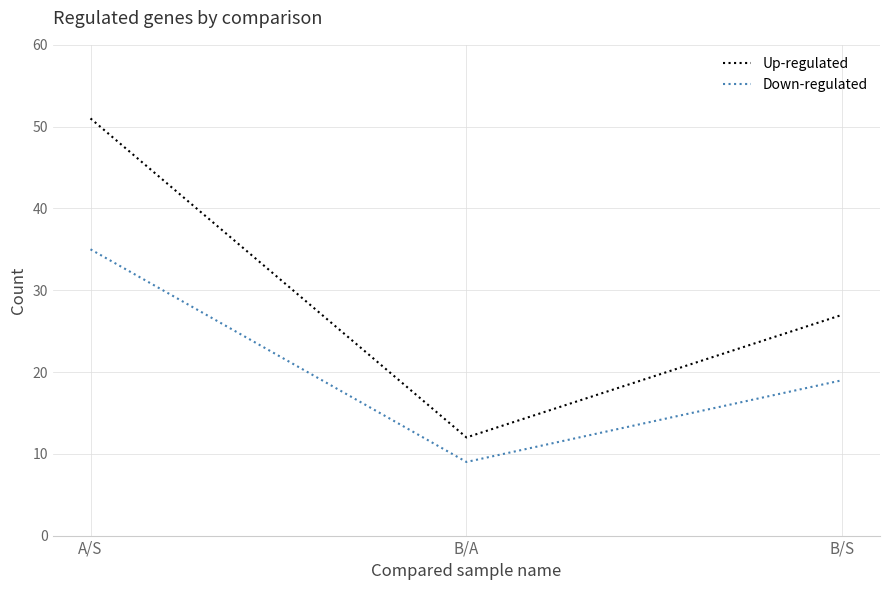

Which label corresponds to the smallest value in the chart?

B/A